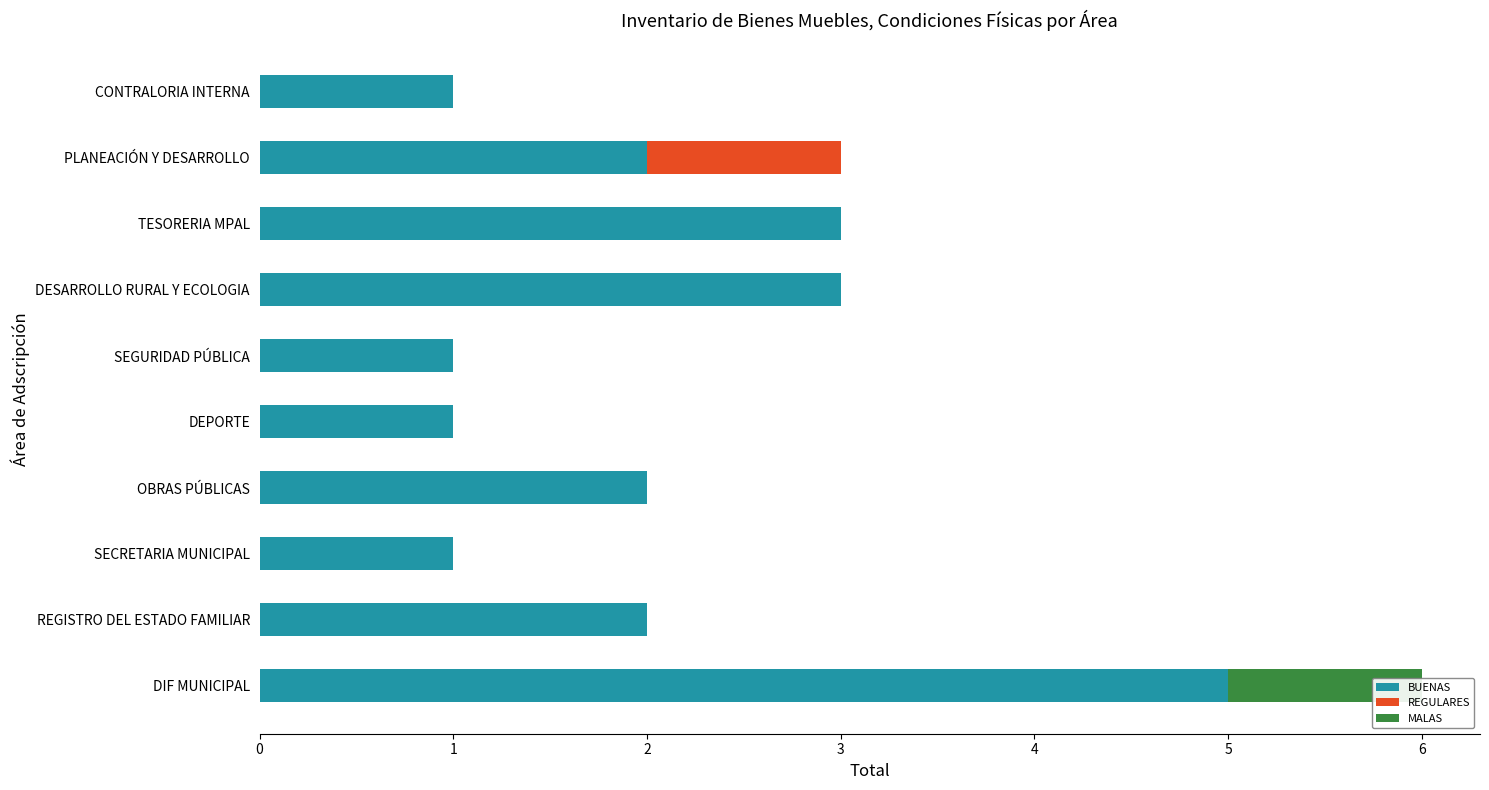

Where is MALAS nearest to the value 0?

REGISTRO DEL ESTADO FAMILIAR